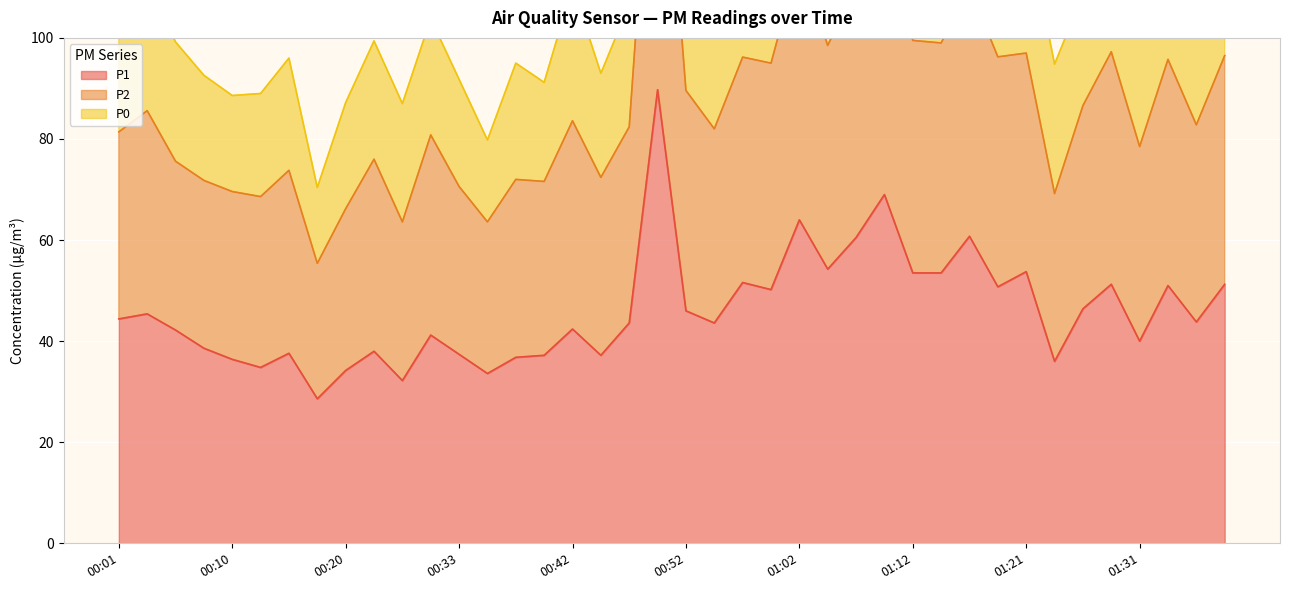

How many data points does each series have?

40